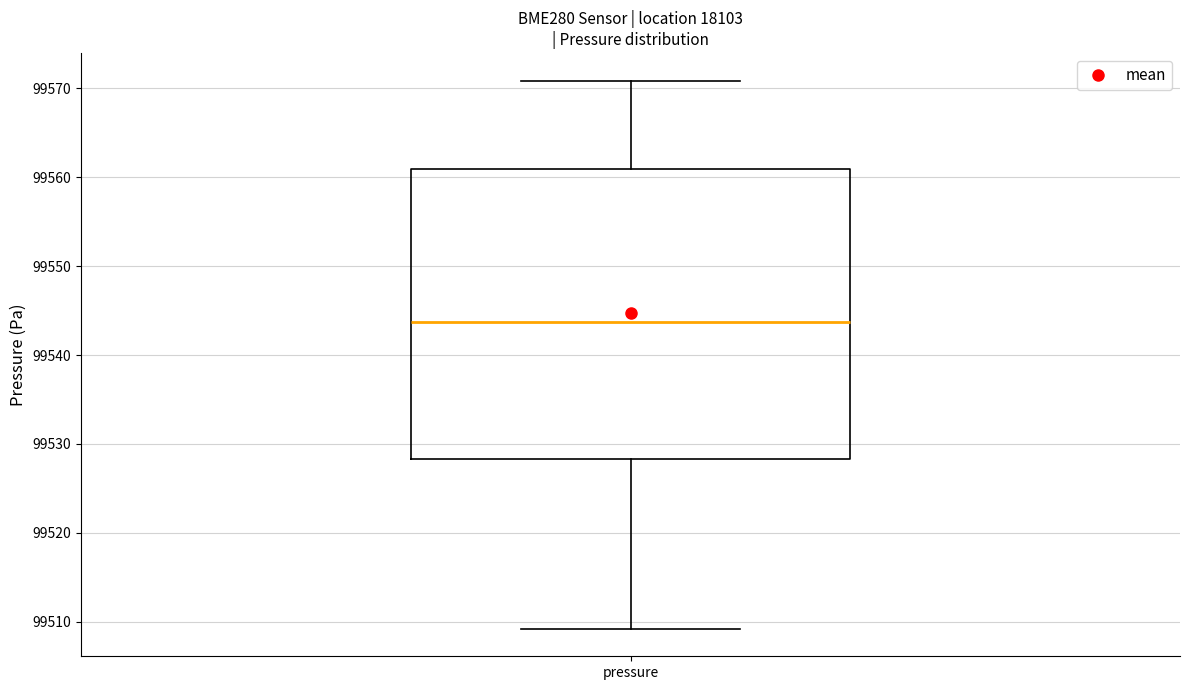

Transcribe this box plot: give where the median line is, the range the box spans, and where the two whiskers end, as read against the y-axis. The values are not printed on the chart, so give them approximately, as read against the axis.

median 99544, box 99528 to 99561, whiskers 99509 to 99571